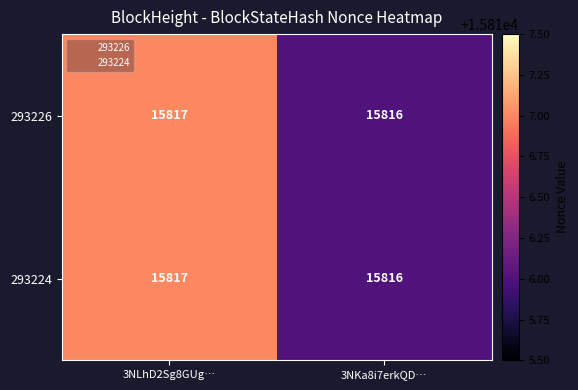

What is the sum of the 293226 values at 3NLhD2Sg8GUg… and 3NKa8i7erkQD…?

31633